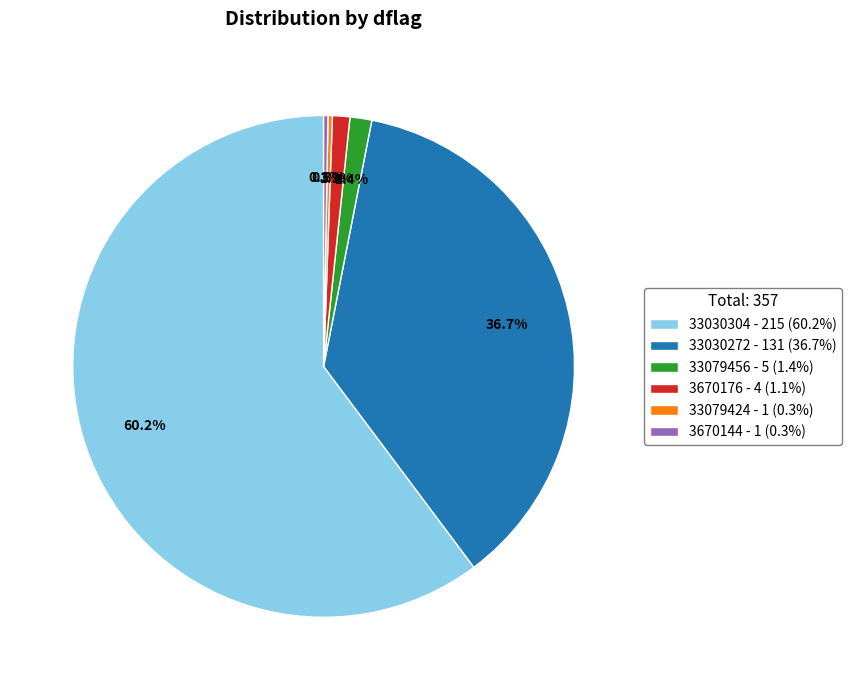

Which category accounts for the majority?

33030304 - 215 (60.2%)